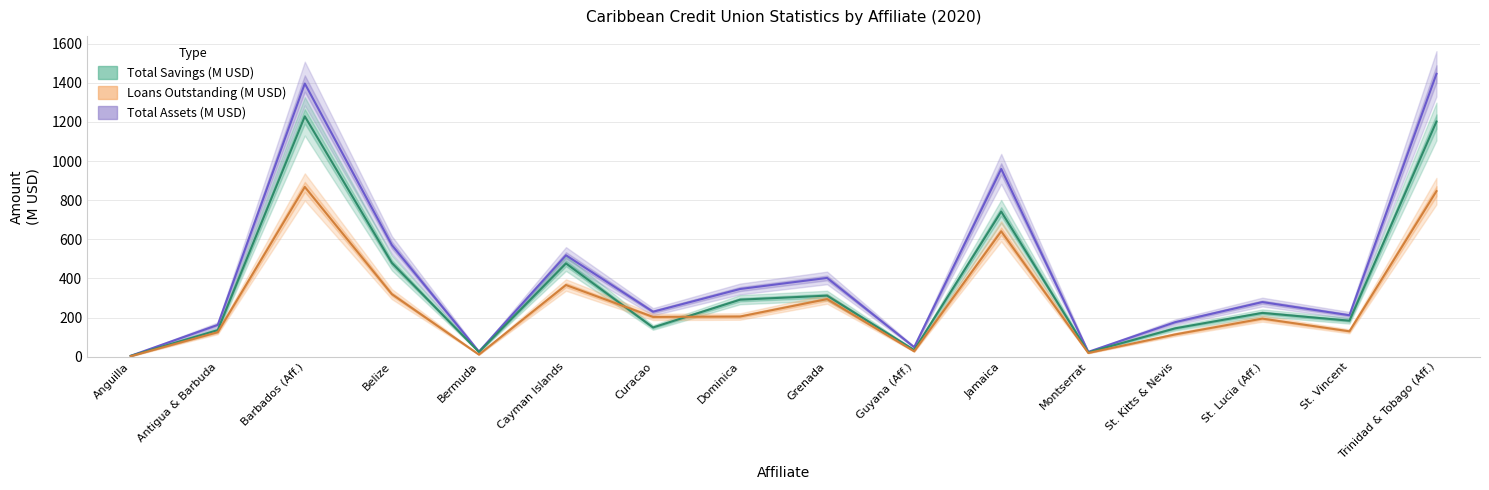

Reading right to left, list all the values displayed in this chart.

Total Assets (M USD): 1445.6	212.0	279.5	176.9	25.0	959.5	49.2	402.8	346.2	230.0	518.6	26.2	570.8	1395.8	162.7	4.9
Total Savings (M USD): 1201.9	184.2	224.1	145.5	22.7	741.9	34.5	312.2	291.6	149.8	476.9	24.7	479.7	1228.2	136.2	4.5
Loans Outstanding (M USD): 846.1	130.1	194.9	114.3	19.3	641.0	27.8	294.7	205.6	203.6	366.5	11.2	320.0	867.6	125.6	2.9